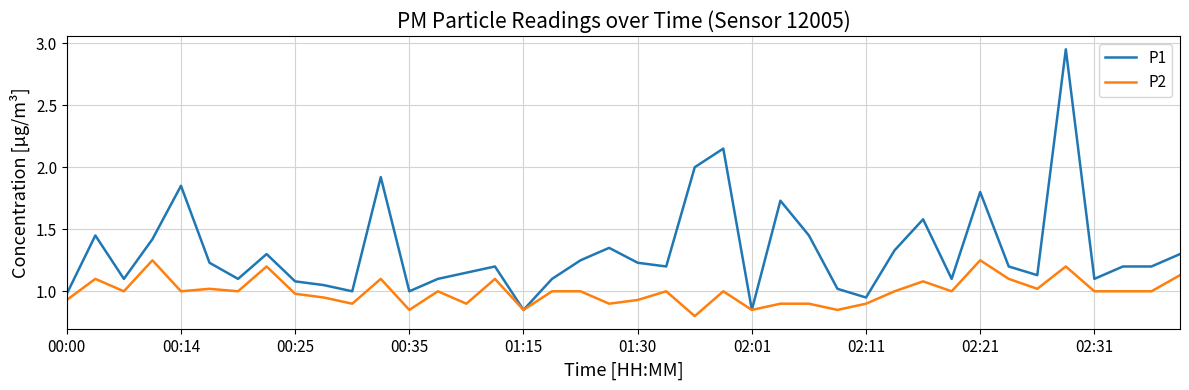

Which series has the largest total across all categories?

P1